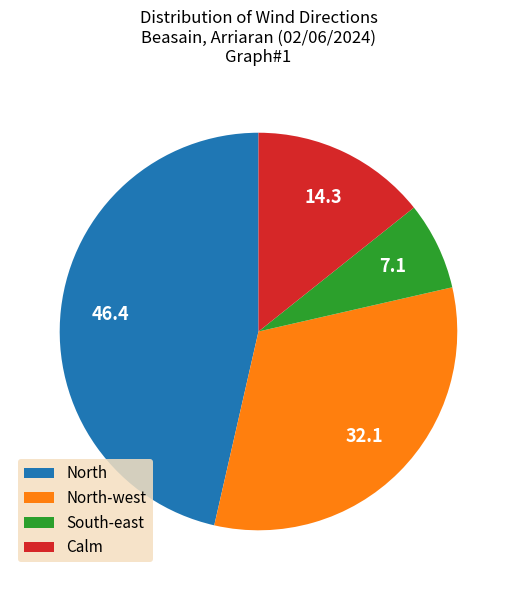

Count the number of slices in the pie.

4